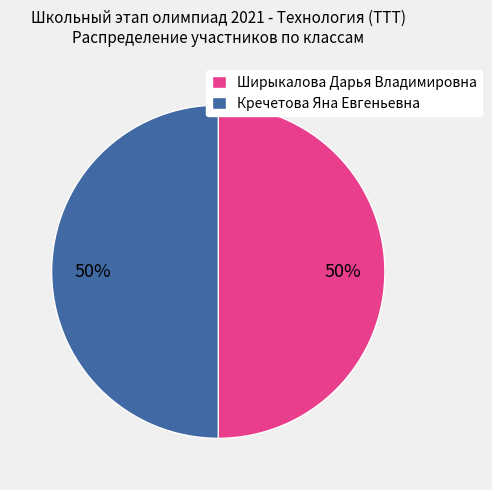

Do Ширыкалова Дарья Владимировна and Кречетова Яна Евгеньевна together represent more than half of the pie?

Yes